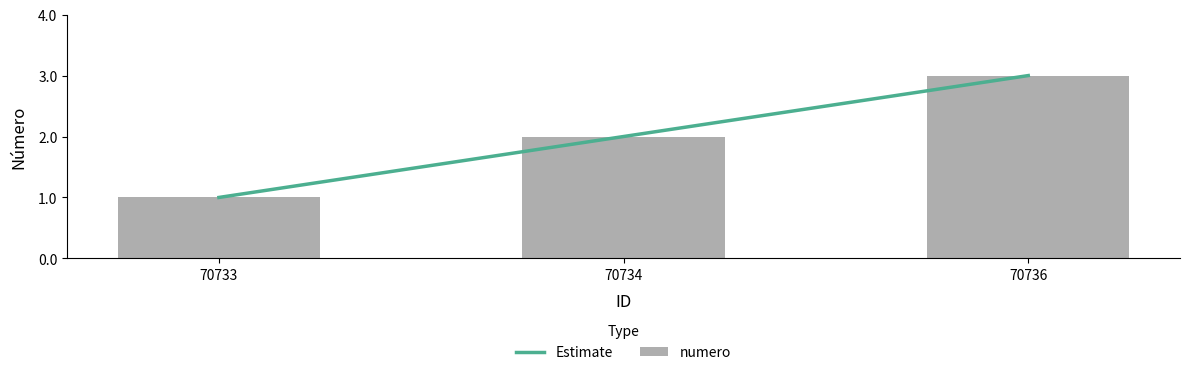

What is the smallest value displayed?

1